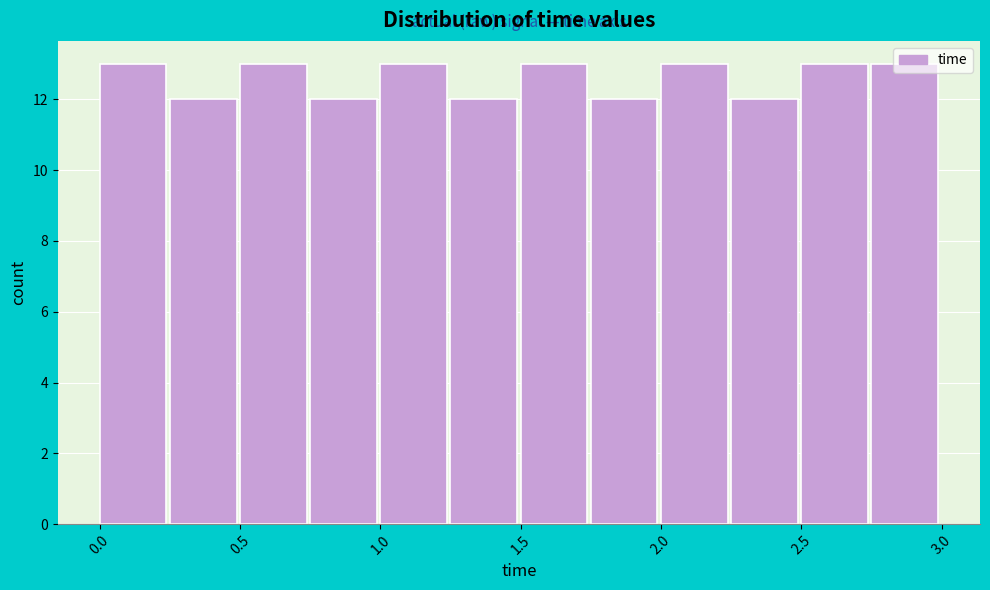

How tall is the bar that spans 0.50 to 0.75 on the x-axis? The values are not printed on the chart, so give them approximately, as read against the axis.

13